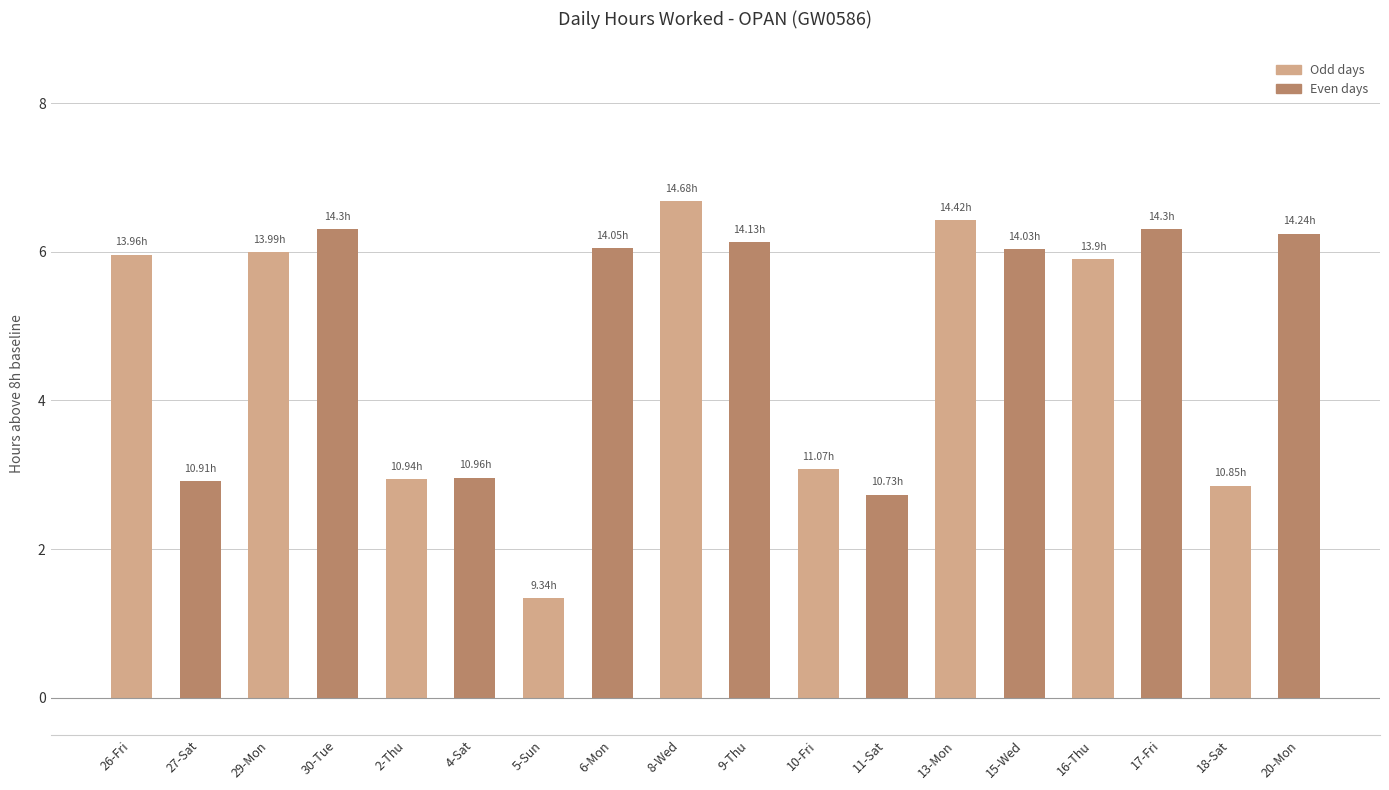

What is the minimum value shown in the chart?

1.3